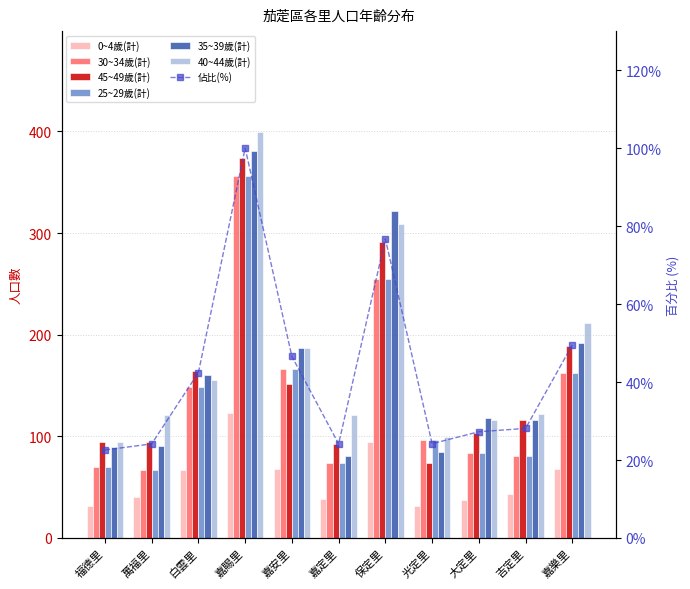

What position from the right is 白雲里?

9